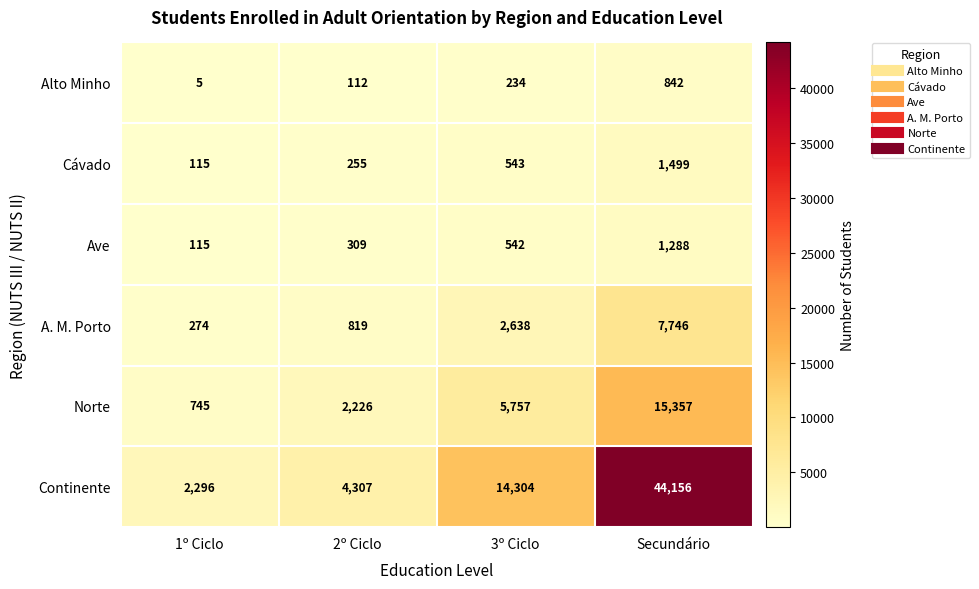

What is the average value of the Alto Minho series?

298